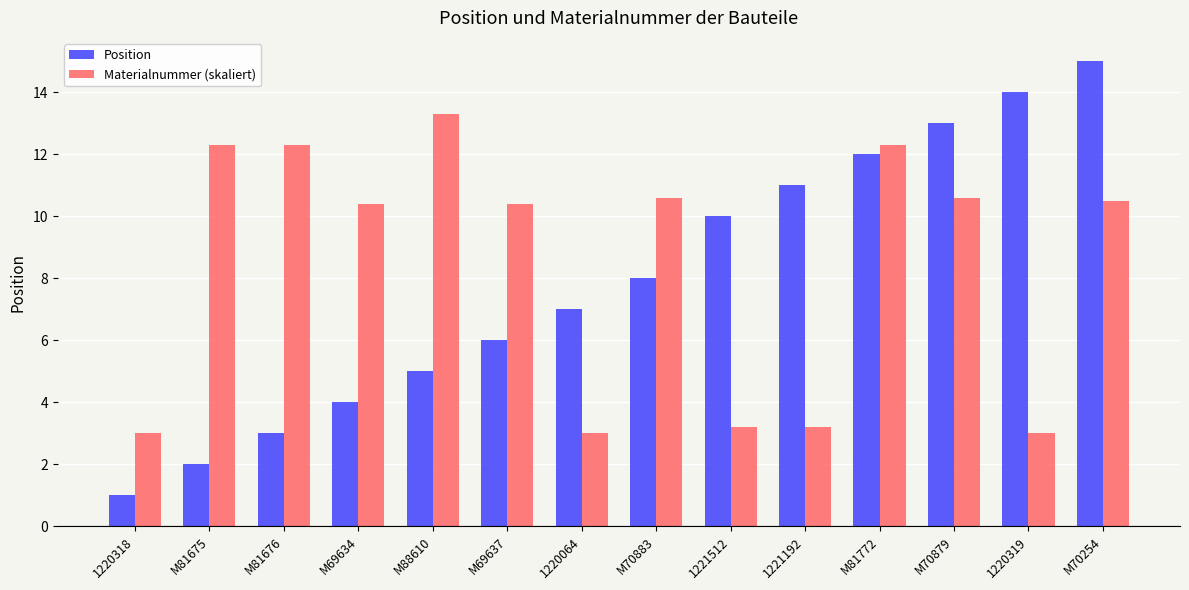

What is the difference between the highest and lowest values at M70879?

2.4